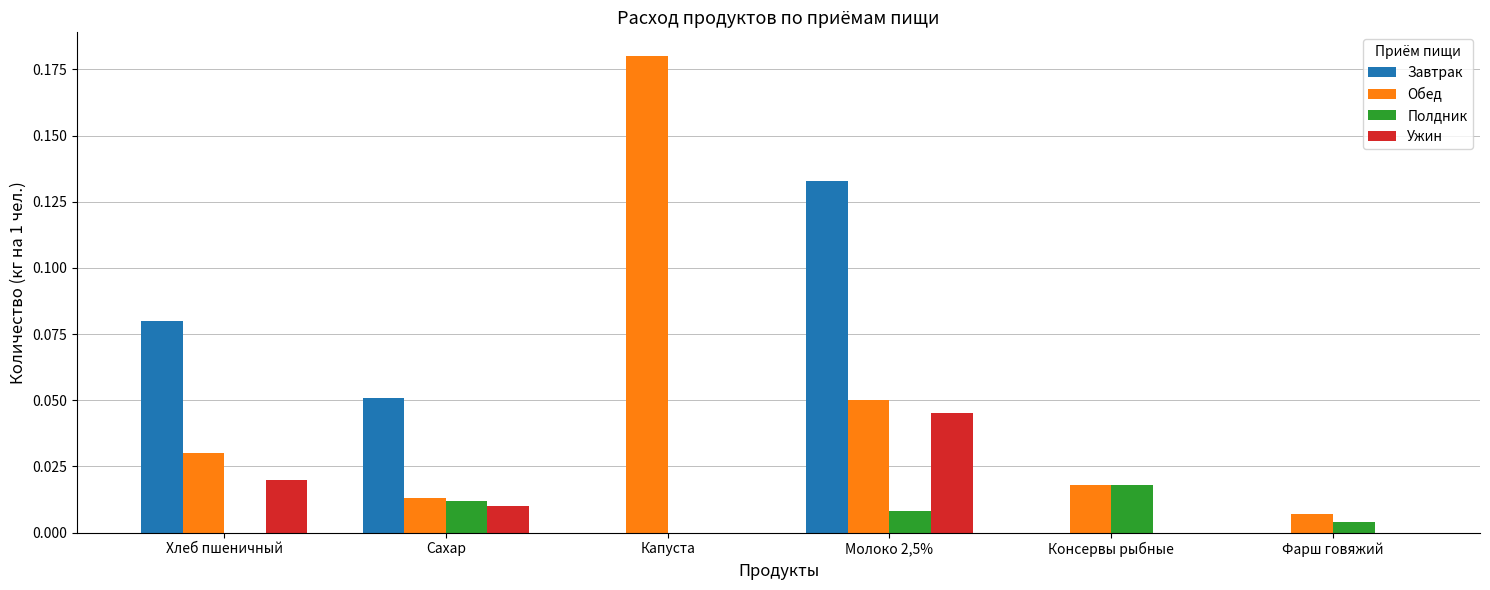

The value of Завтрак at Фарш говяжий is -0.1. True or false?

False